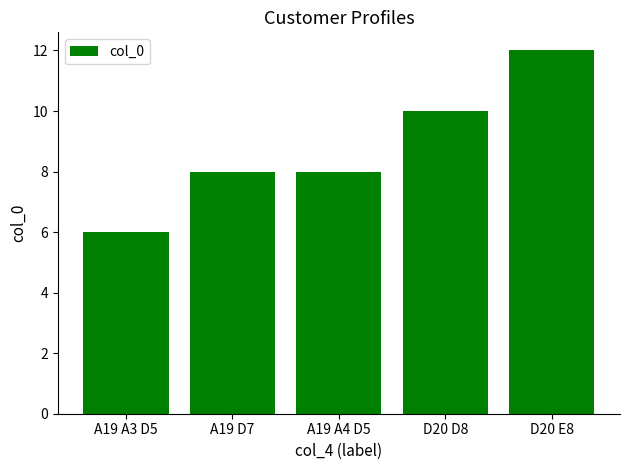

What is the sum of the values at D20 E8 and A19 D7?

20